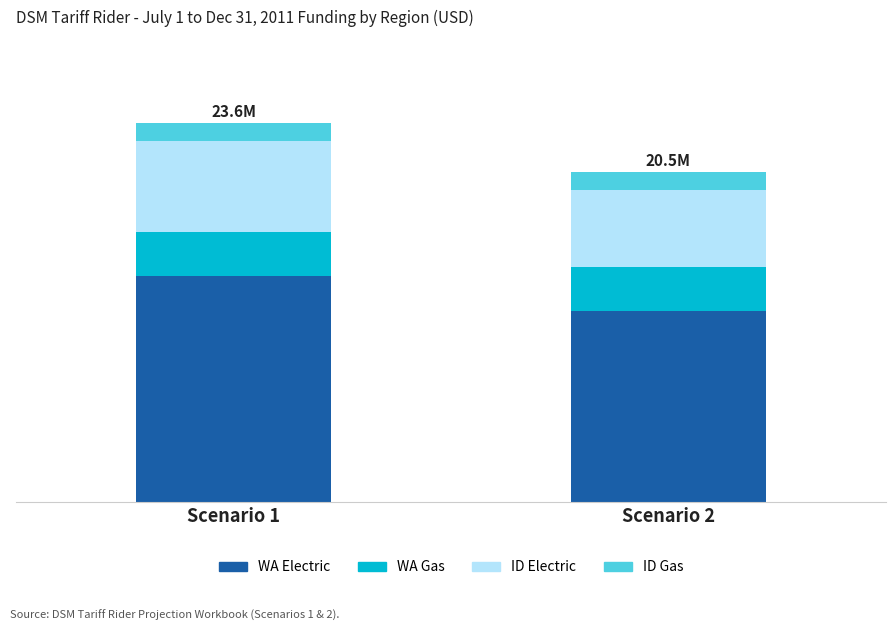

What are all the series names shown in the legend?

WA Electric, WA Gas, ID Electric, ID Gas